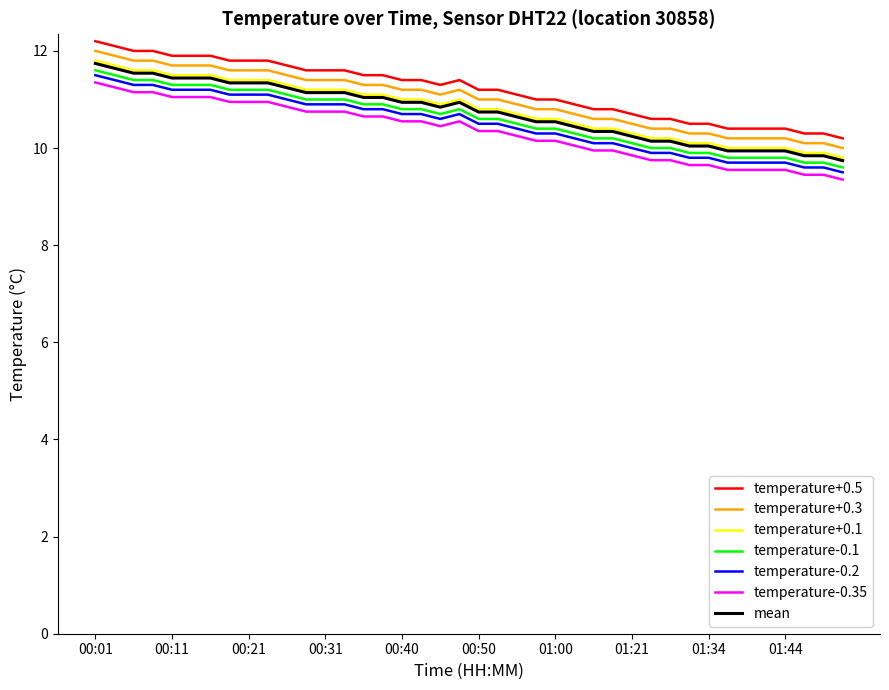

What is the minimum value for temperature+0.1?

9.8